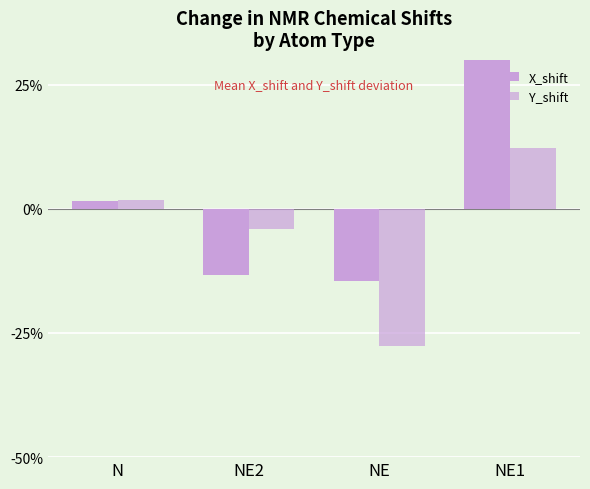

True or false: Y_shift has a value of -6.5 at NE.

False